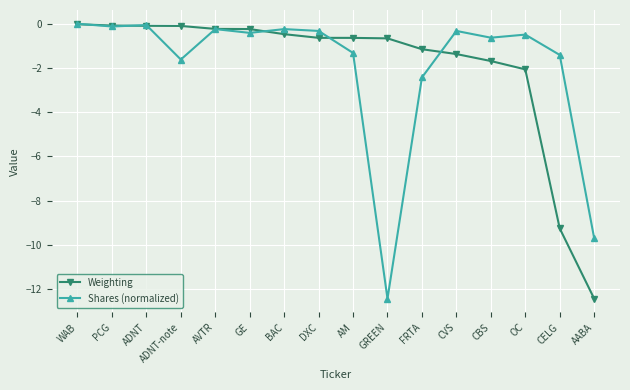

What is the minimum value shown in the chart?

-12.4